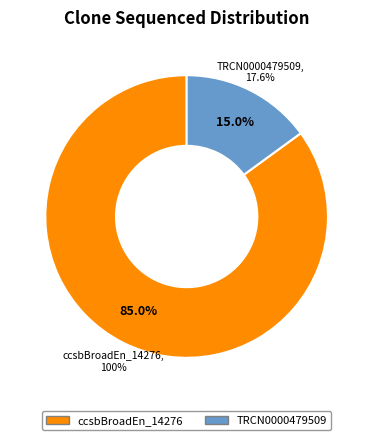

What is the largest slice in the pie chart?

ccsbBroadEn_14276